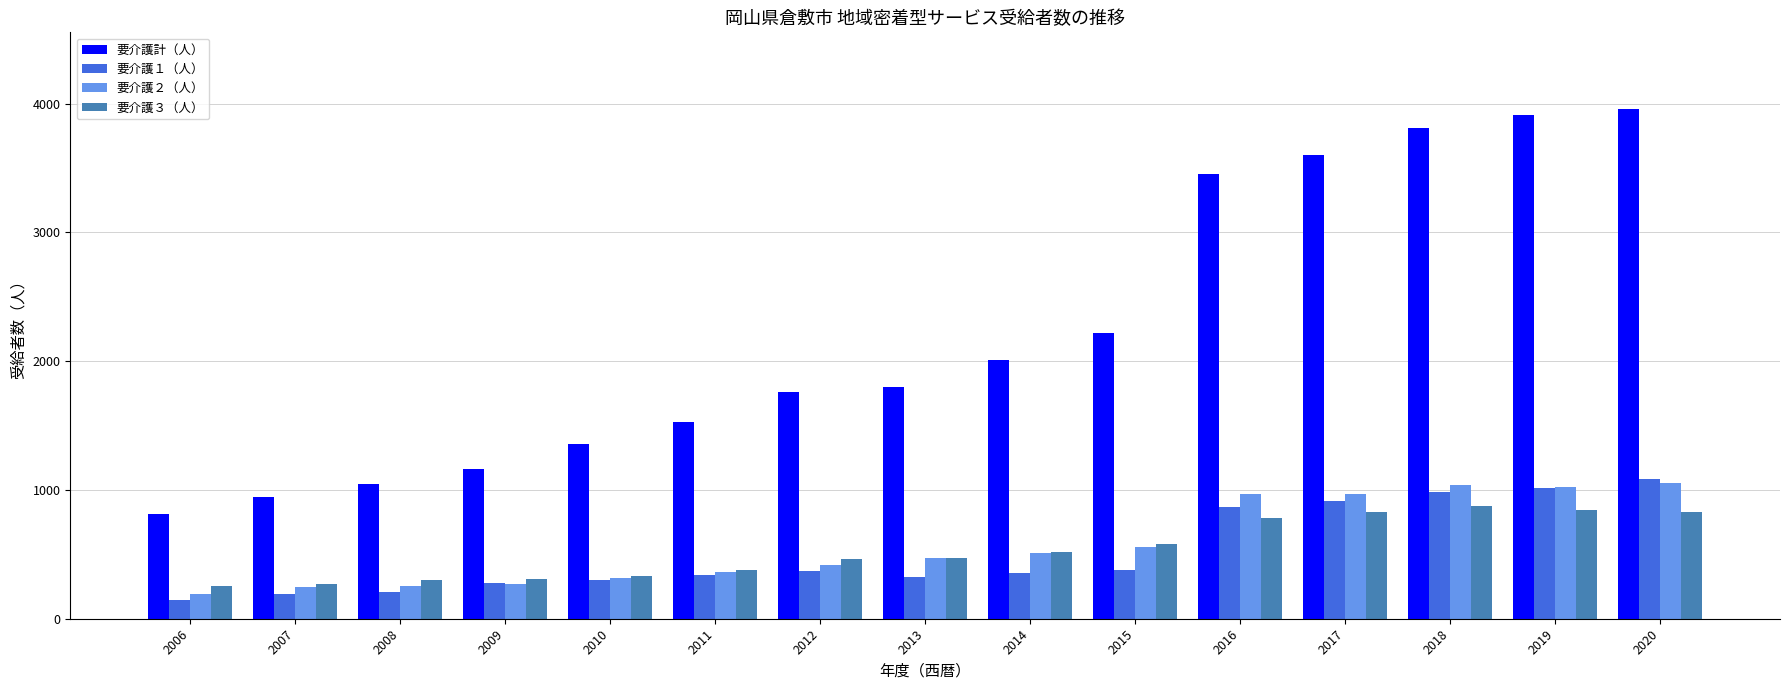

What is the smallest value displayed?

148